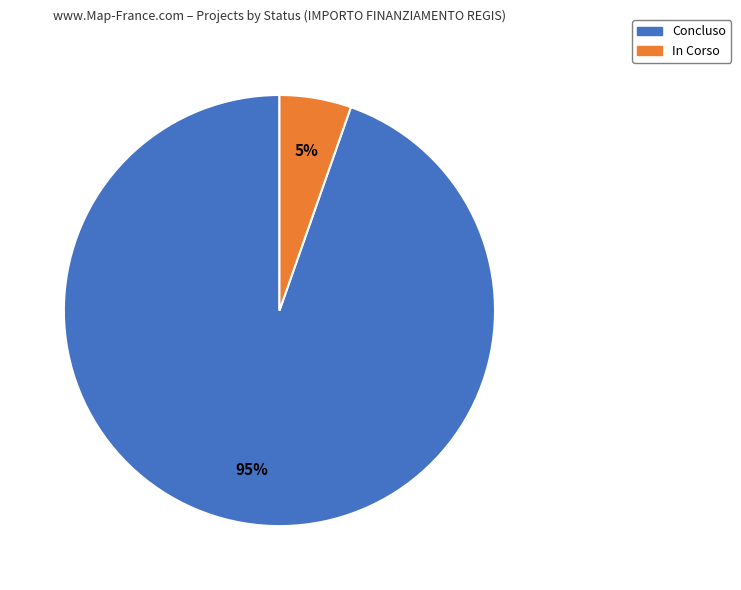

Does In Corso represent more than half of the total?

No